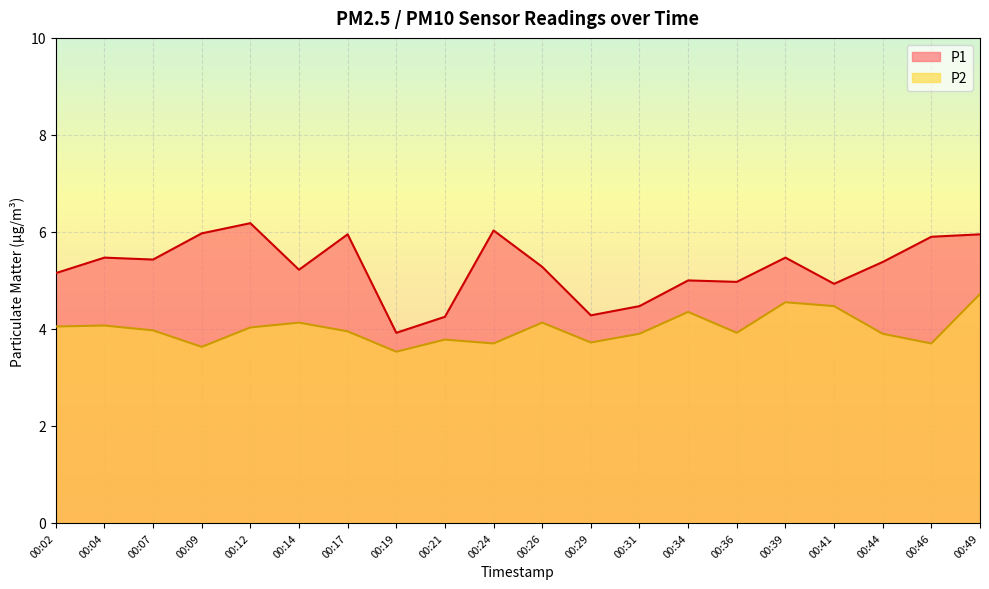

What is the minimum value shown in the chart?

3.5